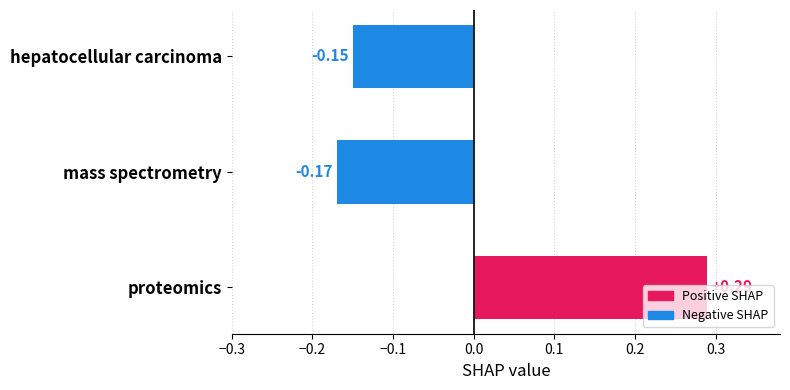

Rank the categories by value from highest to lowest.

proteomics, hepatocellular carcinoma, mass spectrometry